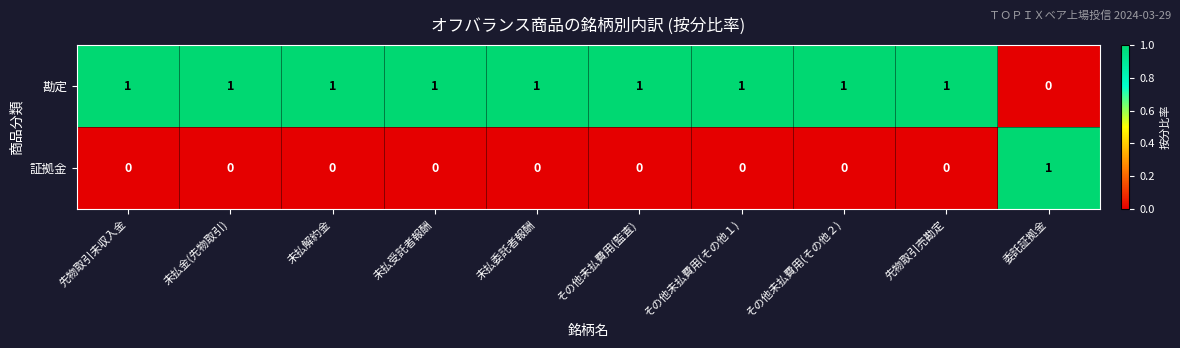

At 先物取引売勘定, list the series in order from smallest to largest.

証拠金, 勘定